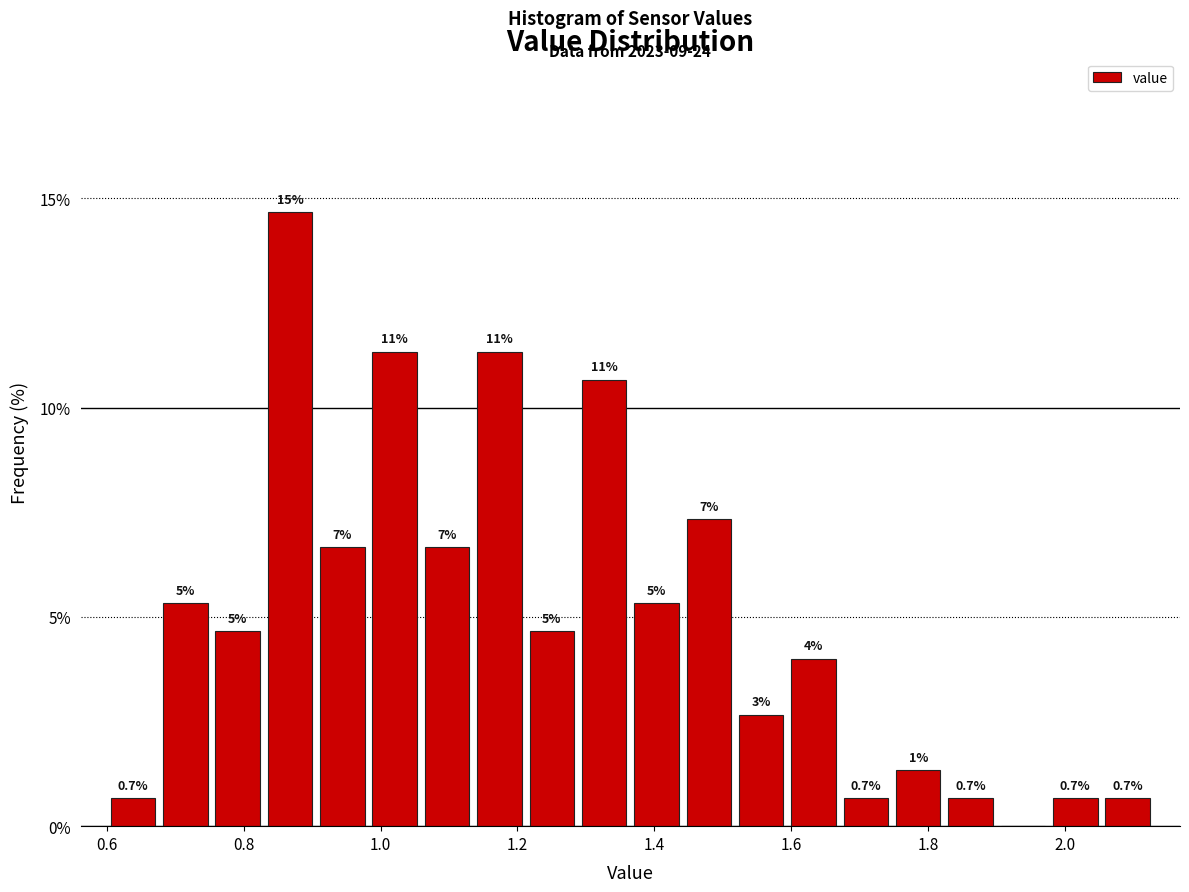

Around what value on the x-axis is the tallest bar? Give the approximate position of its centre, as read against the axis.

0.86